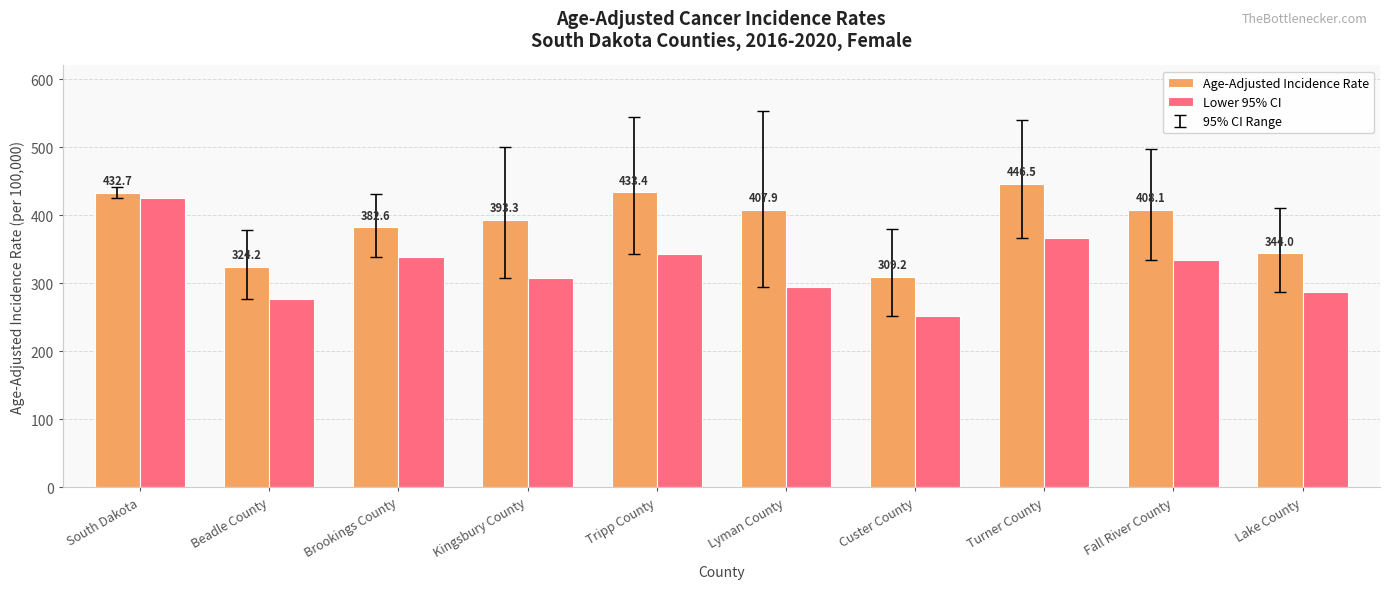

How many data points in Lower 95% CI are above 333?

5